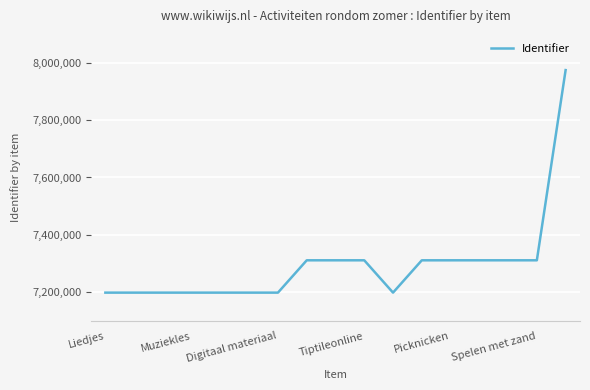

What is the difference between the maximum and minimum values?

774854